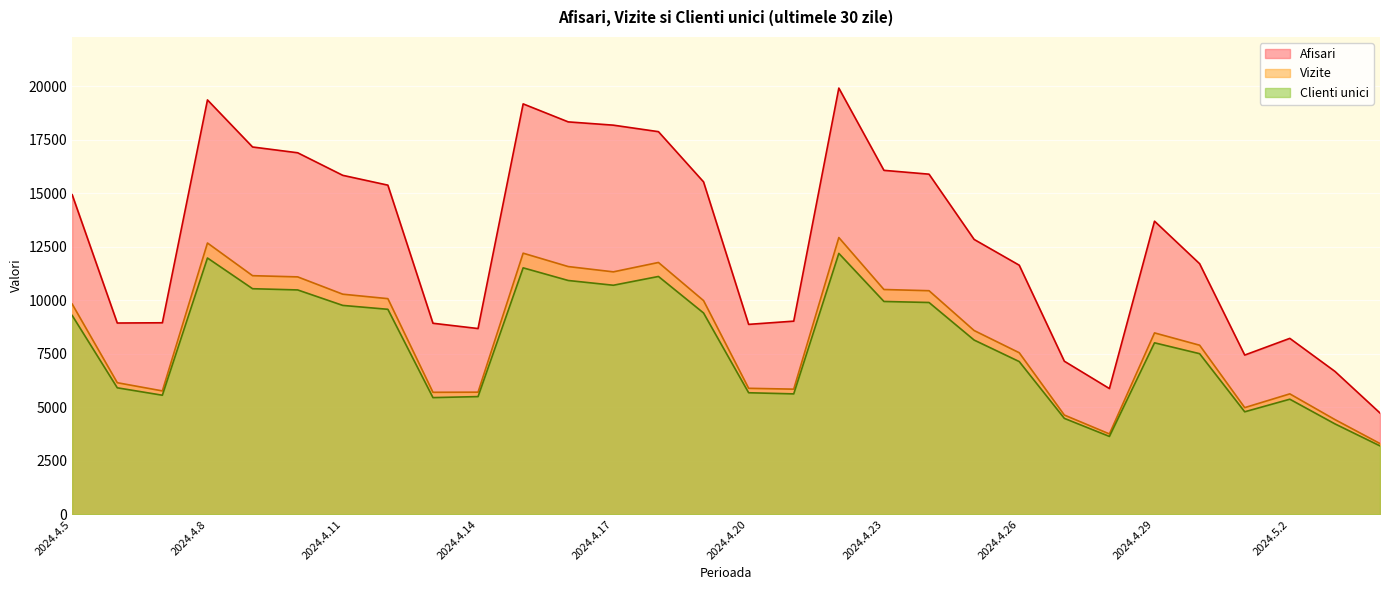

Which category has the lowest value across all series?

2024.5.4